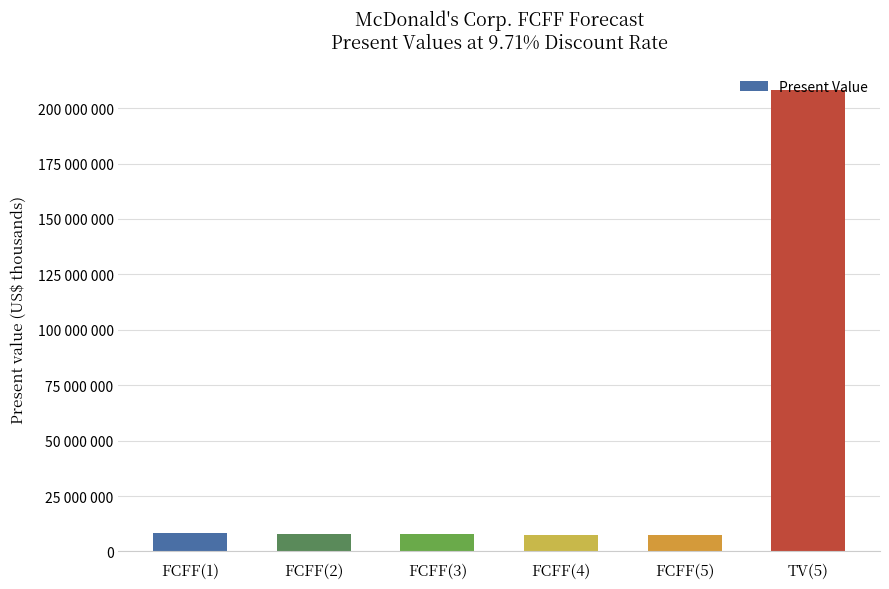

What is the label of the 6th bar from the right?

FCFF(1)